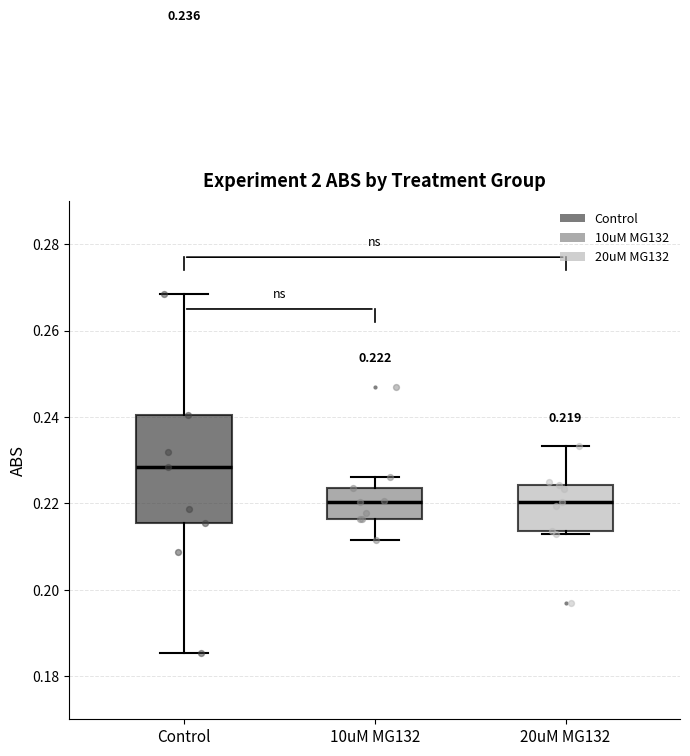

Comparing the boxes themselves (not the whiskers), which one is the tallest?

Control